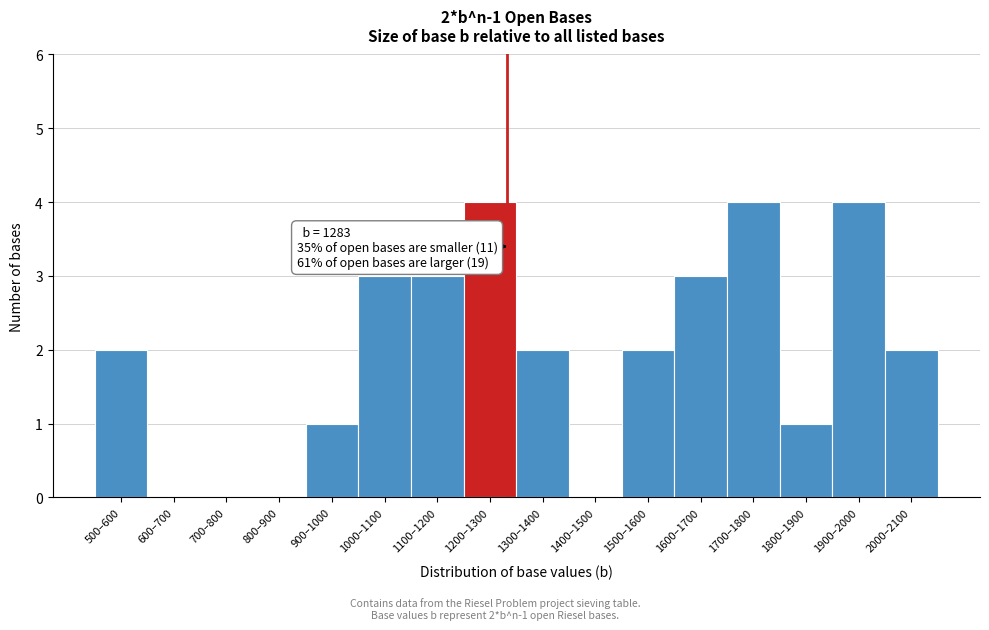

Reading left to right, list all the values displayed in this chart.

500–600=2	600–700=0	700–800=0	800–900=0	900–1000=1	1000–1100=3	1100–1200=3	1200–1300=4	1300–1400=2	1400–1500=0	1500–1600=2	1600–1700=3	1700–1800=4	1800–1900=1	1900–2000=4	2000–2100=2